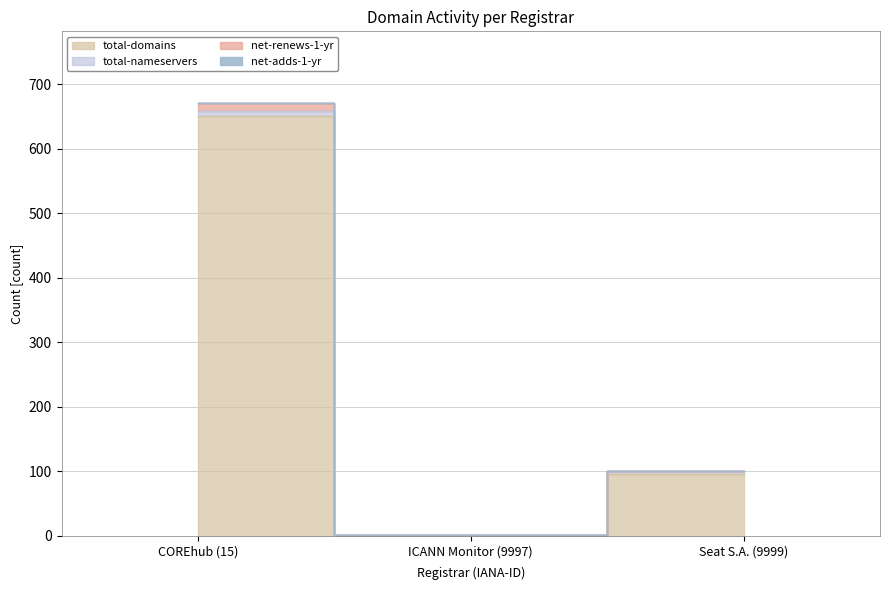

What position from the right is COREhub (15)?

3